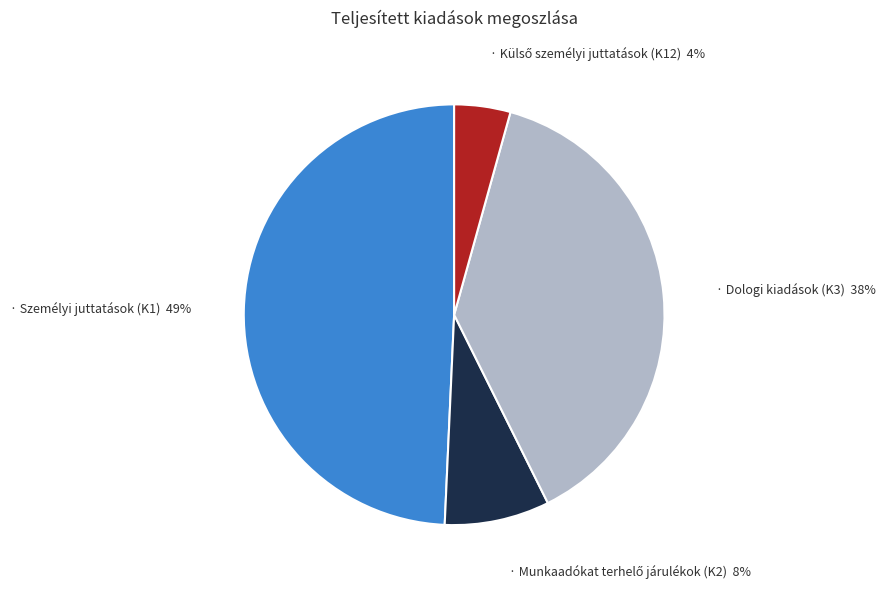

To the nearest percent, what is the average slice percentage?

25%